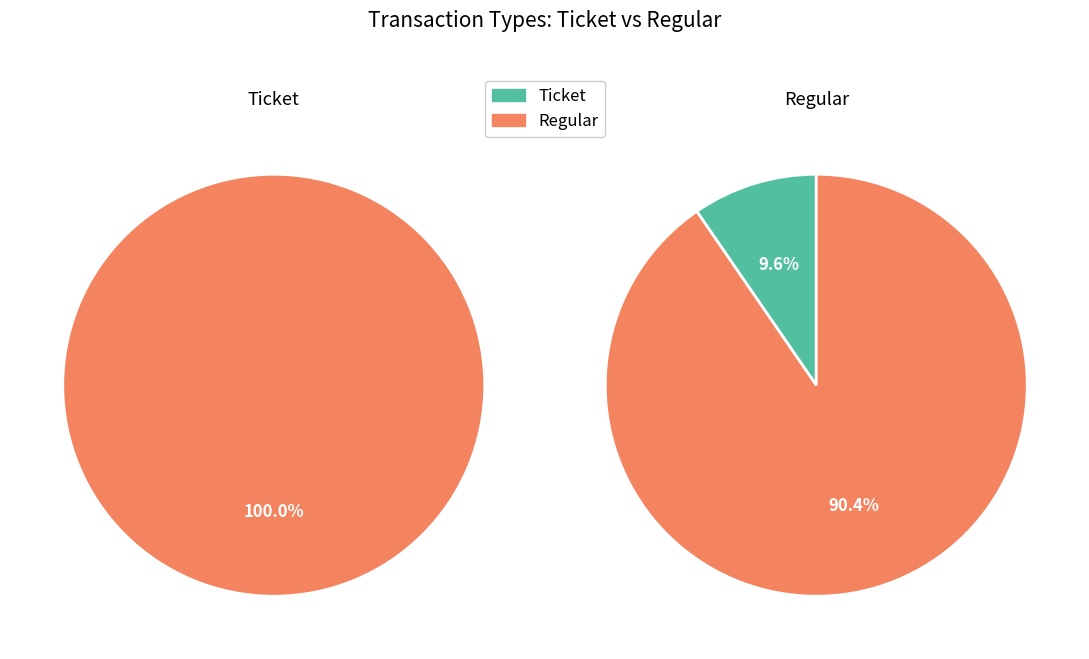

Count the number of slices in the pie.

2